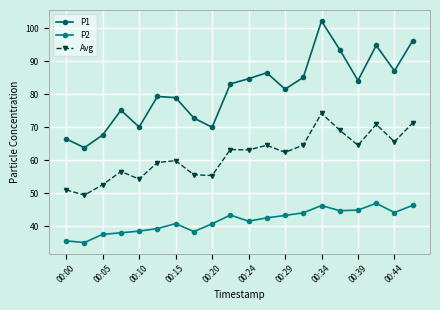

How many data points in P2 are above 42?

10